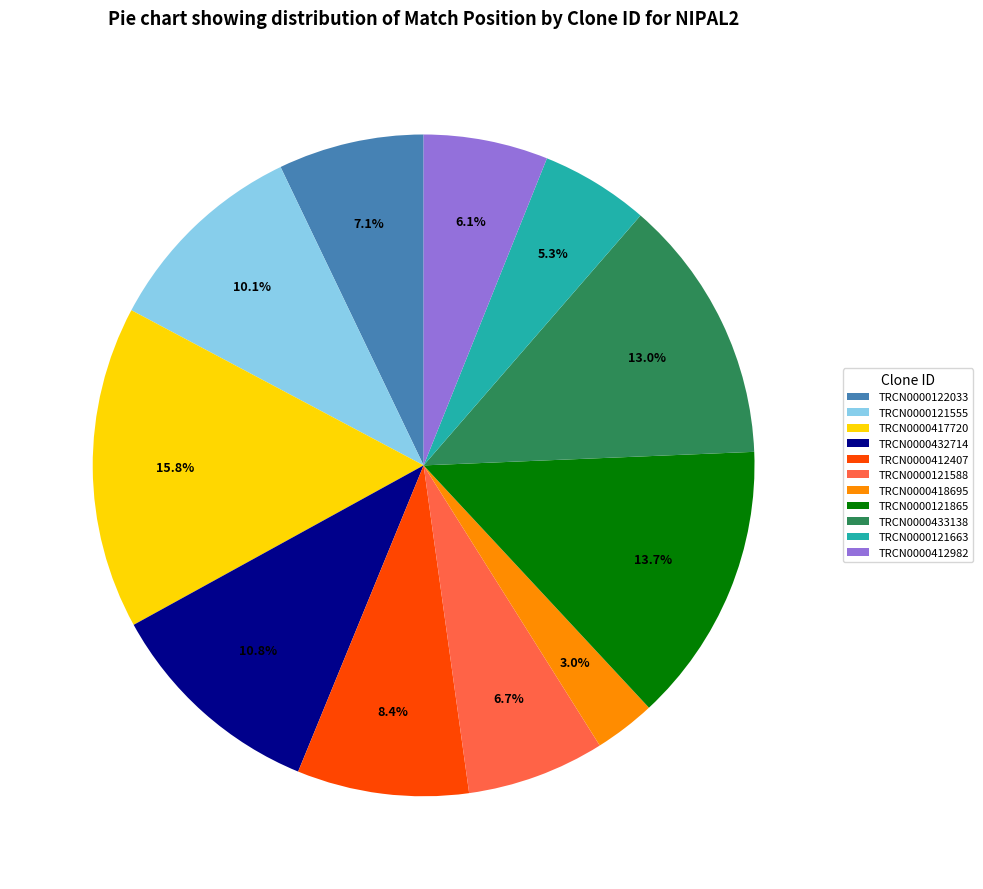

Is it true that TRCN0000121555 is 10% of the pie?

True